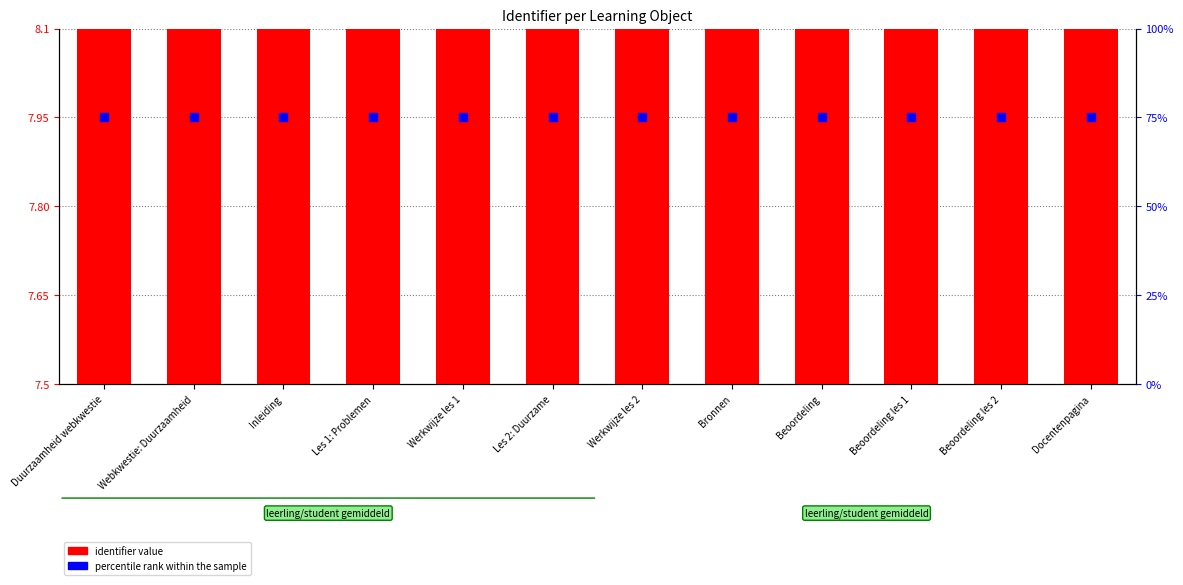

At which category is the sum across all series the highest?

Werkwijze les 2